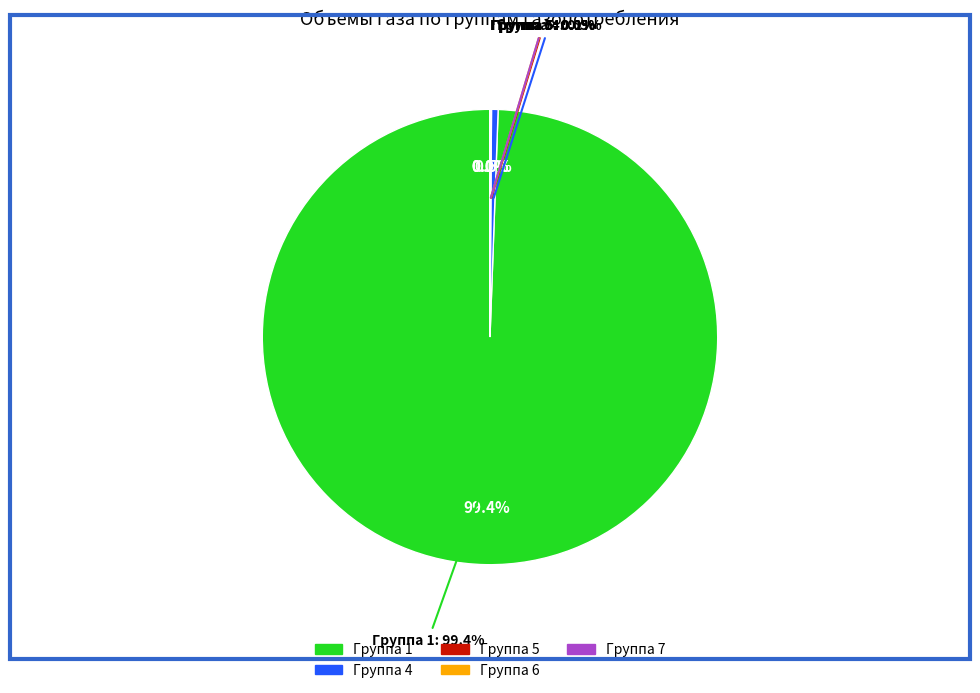

Which category has the biggest portion of the pie?

1